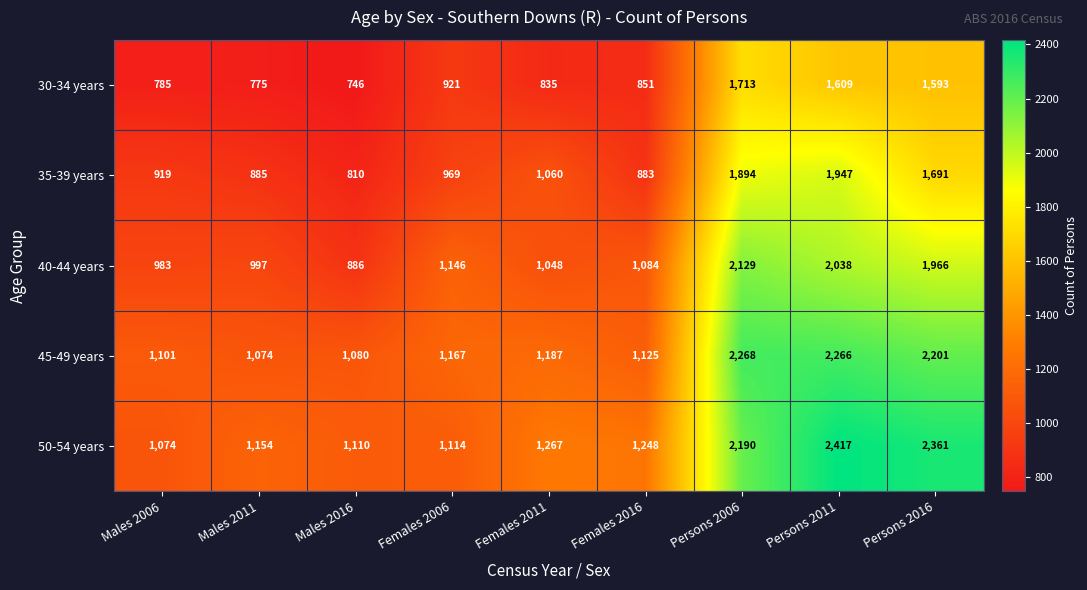

What is the difference between the highest and lowest values at Females 2006?

246